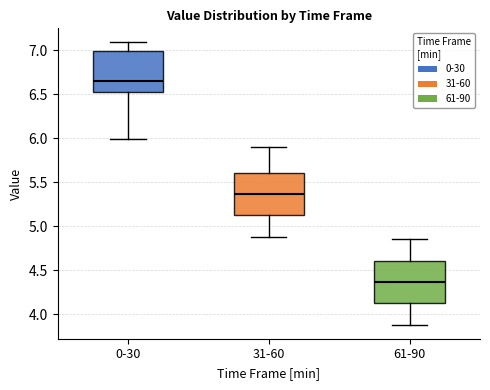

Where is the upper edge of the box for 61-90 on the y-axis? The values are not printed on the chart, so give them approximately, as read against the axis.

4.60